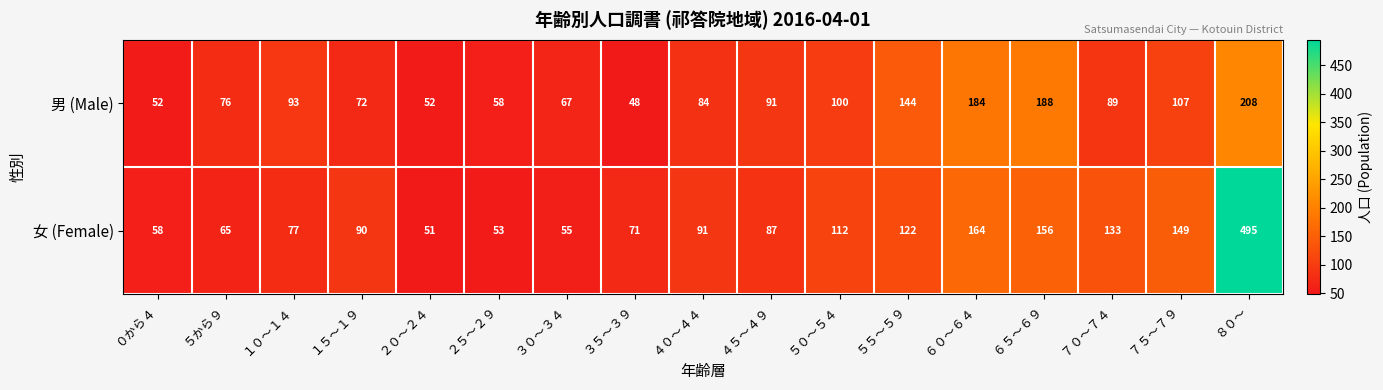

True or false: 女 (Female) has a value of 187 at ７０～７４.

False